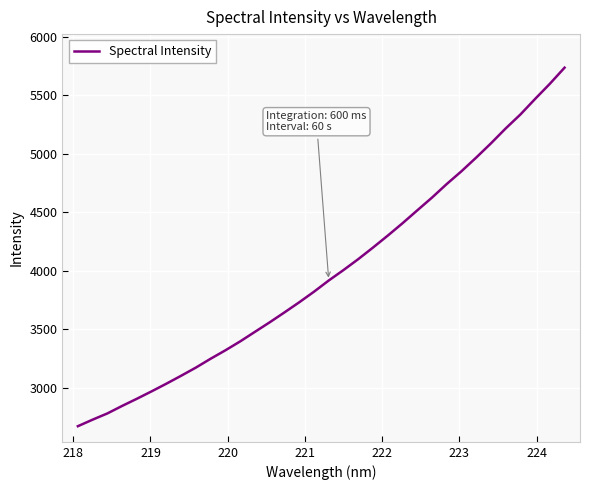

True or false: the data has more than 1 interior local peaks.

False